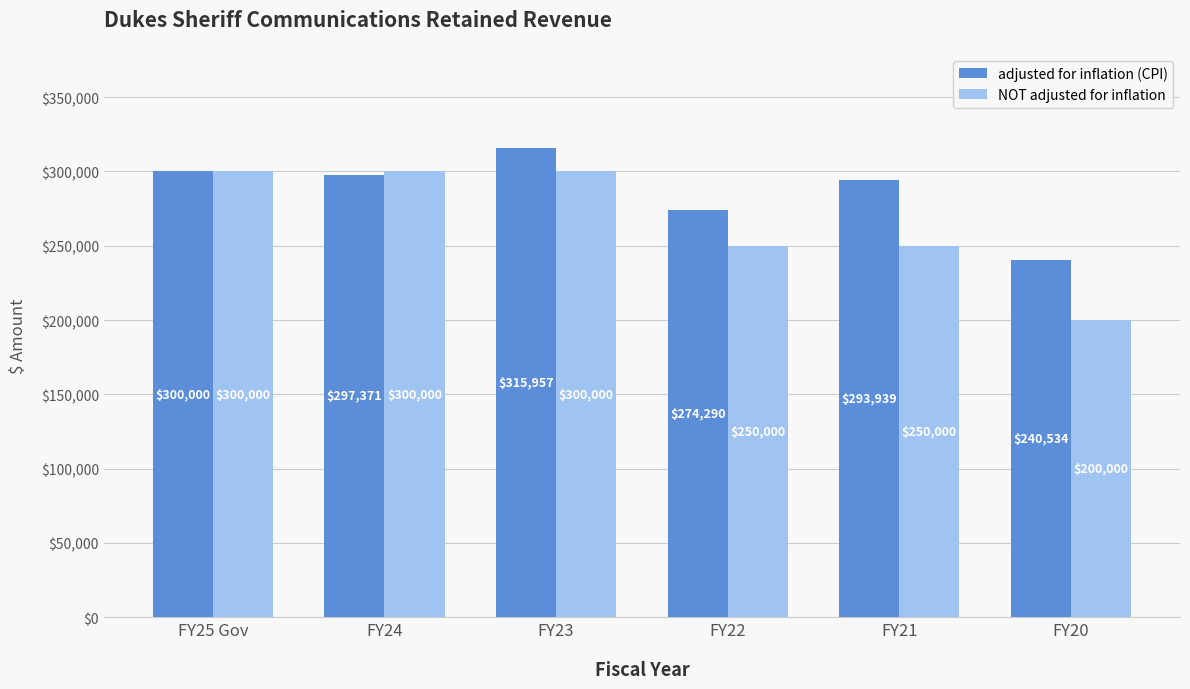

What is the difference between the maximum and minimum values in the adjusted for inflation (CPI) series?

75423